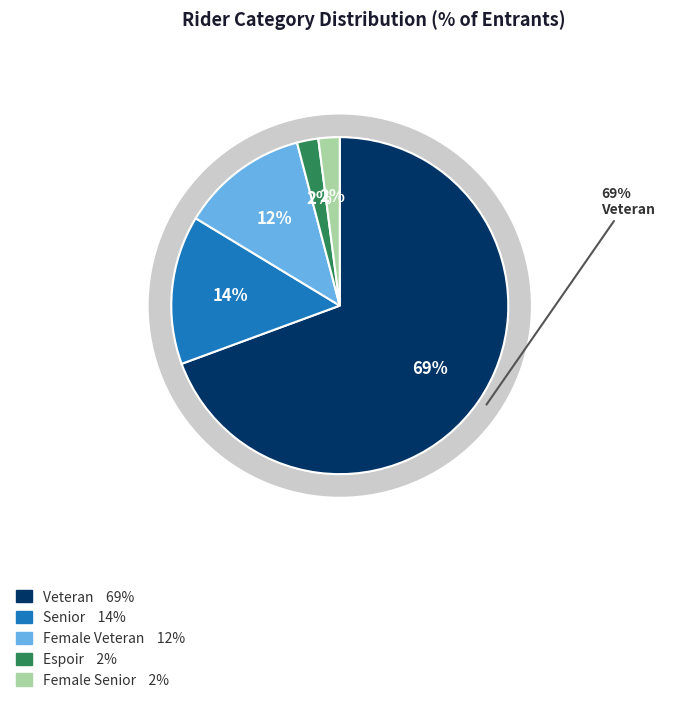

What is the largest slice in the pie chart?

Veteran